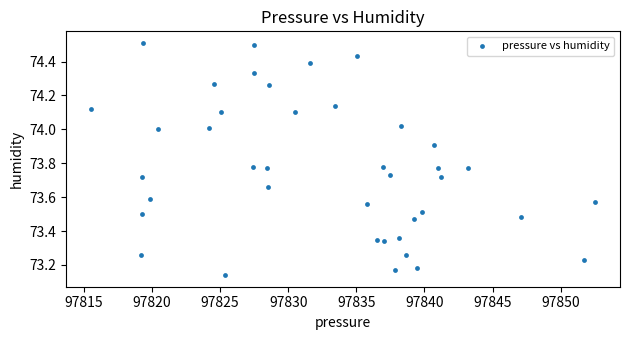

What is the range of Y values (max minus min)?

1.4